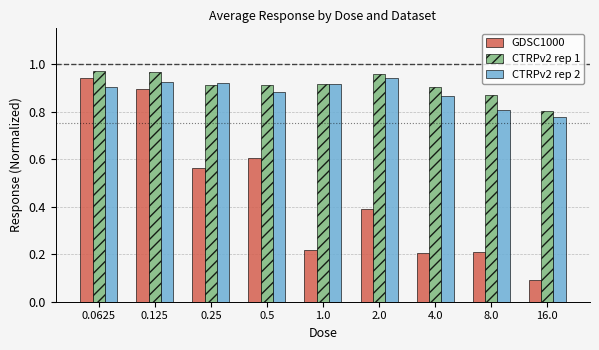

Which category has the highest value in the GDSC1000 series?

0.0625